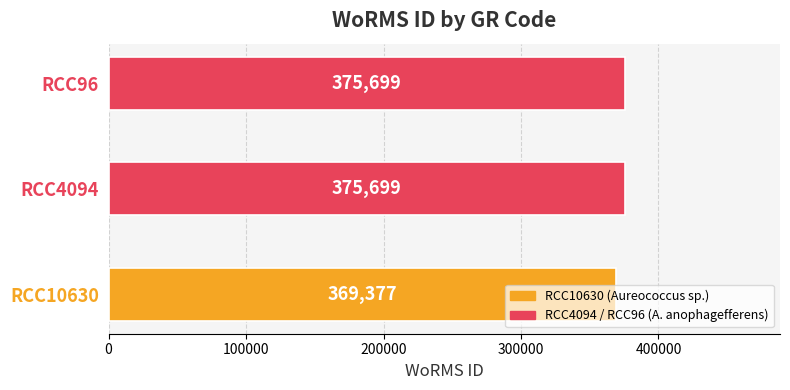

Which category has the lowest value across all series?

RCC10630